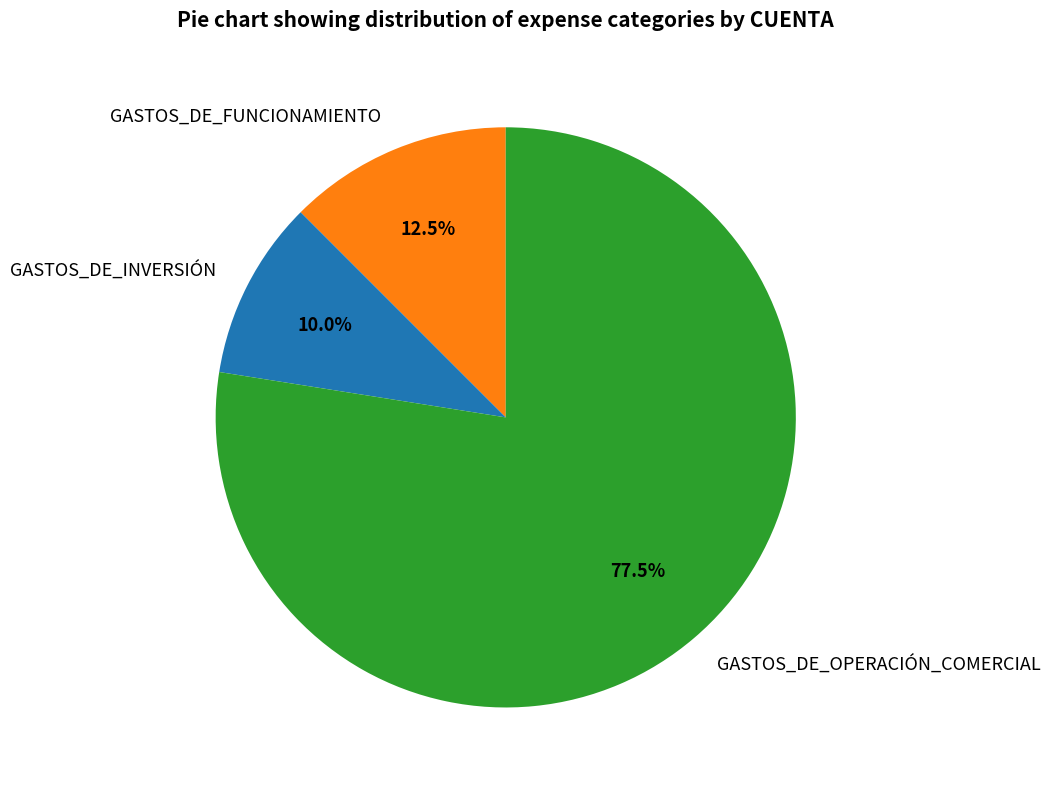

Which slice is the largest?

GASTOS_DE_OPERACIÓN_COMERCIAL